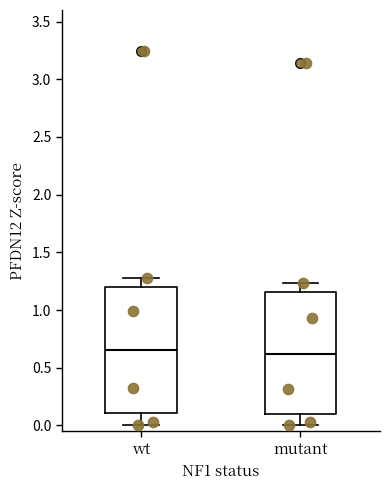

Reading left to right, transcribe this box plot: for each box, give where its median line is, the range the box spans, and where its two whiskers end, as read against the y-axis. The values are not printed on the chart, so give them approximately, as read against the axis.

wt: median 0.65, box 0.10 to 1.20, whiskers 0.00 to 1.30
mutant: median 0.60, box 0.10 to 1.15, whiskers 0.00 to 1.25